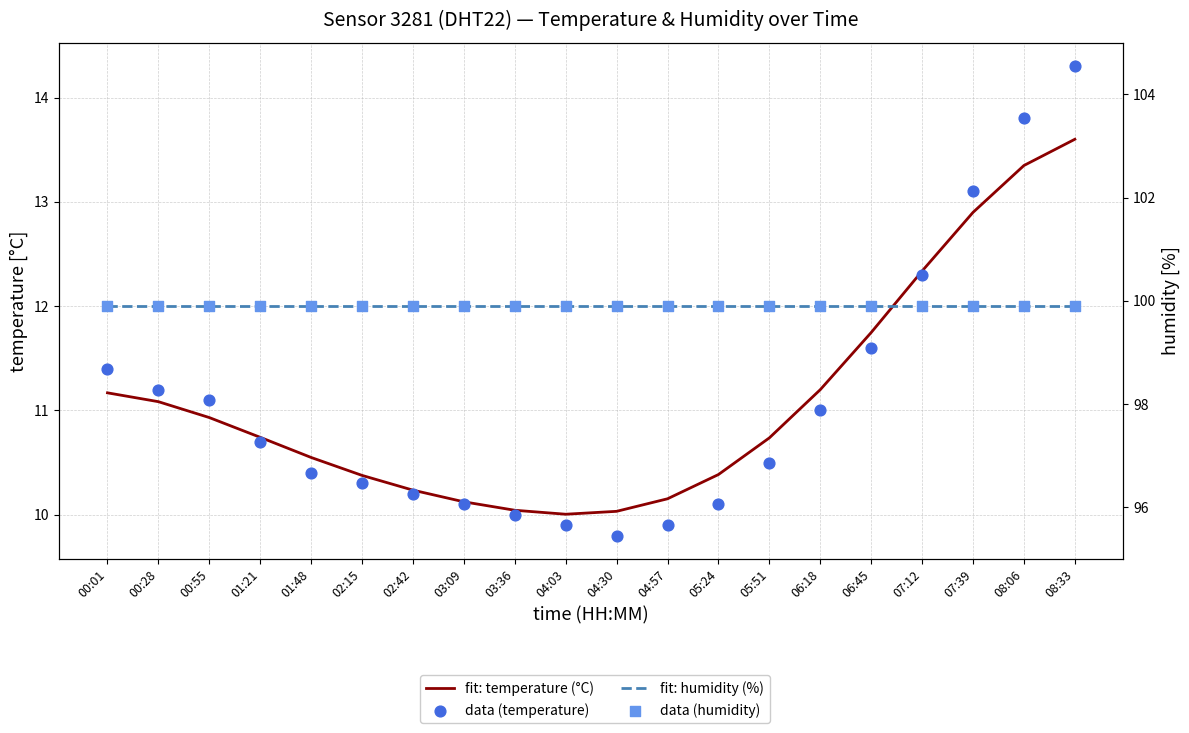

What is the total value across all series at 08:33?

227.7